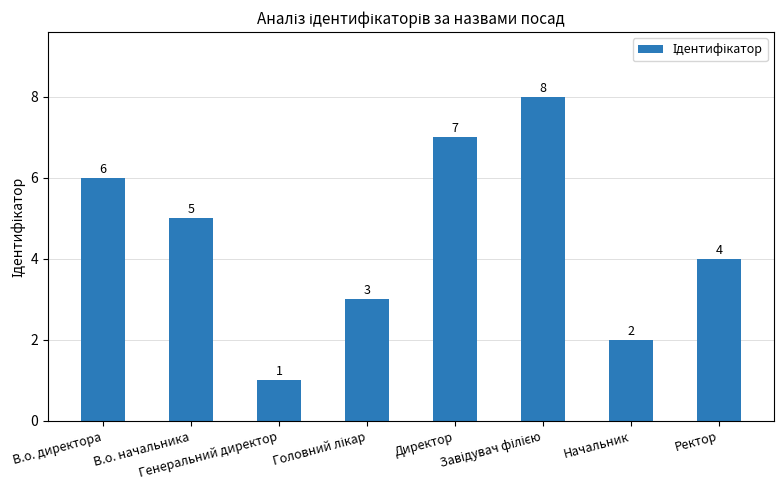

What is the value of the 6th bar from the left?

8